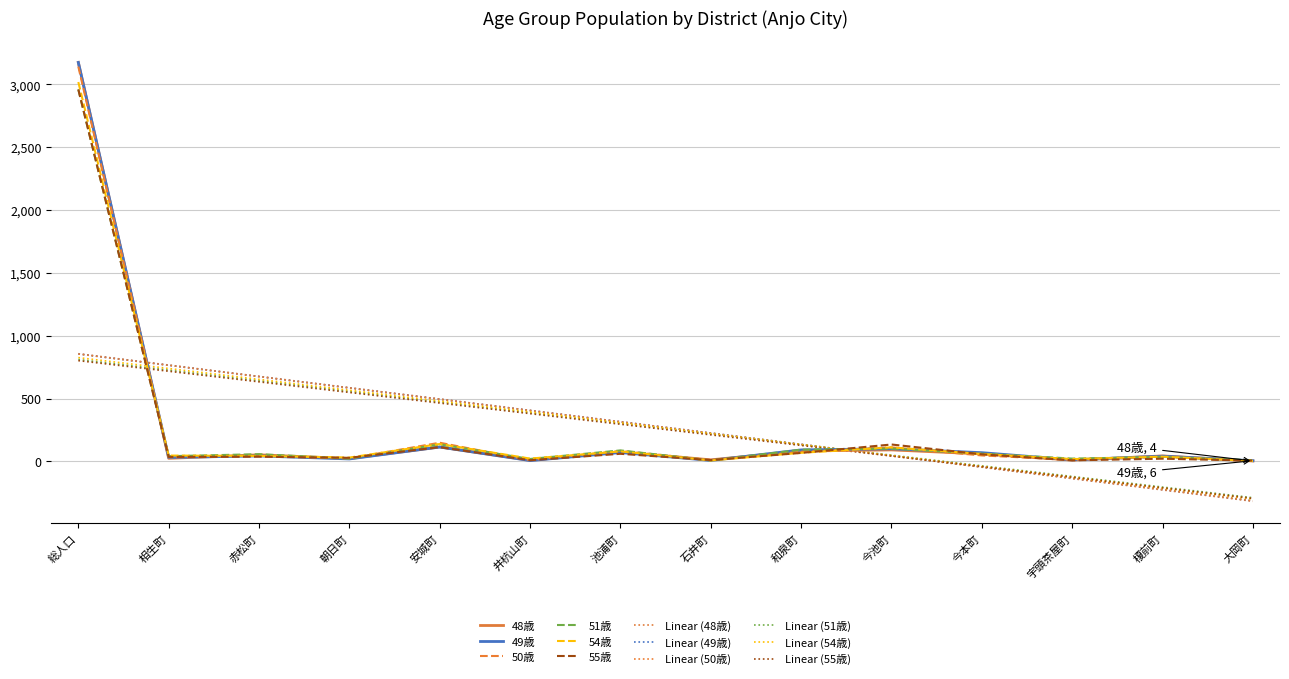

How many distinct data groups are displayed?

12